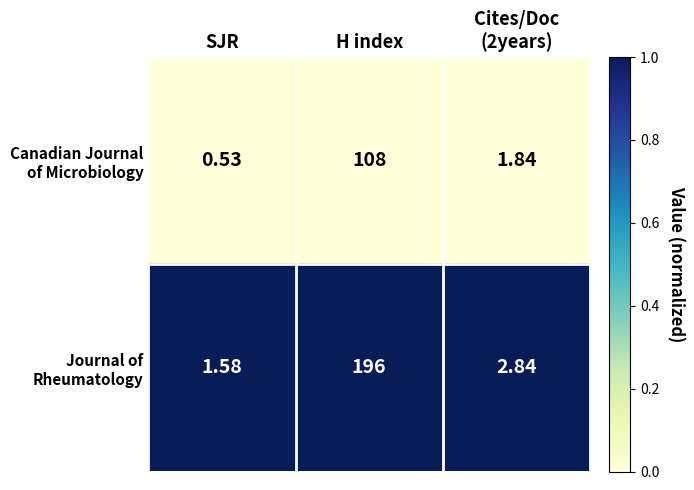

At how many categories does at least one series exceed 0?

3